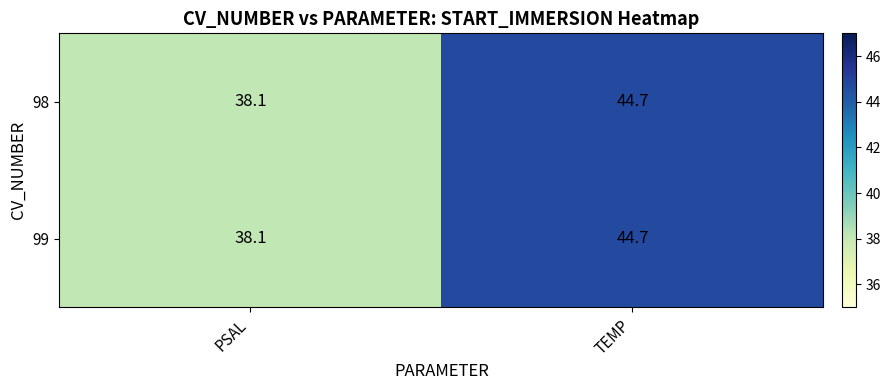

How many series are shown in this chart?

2